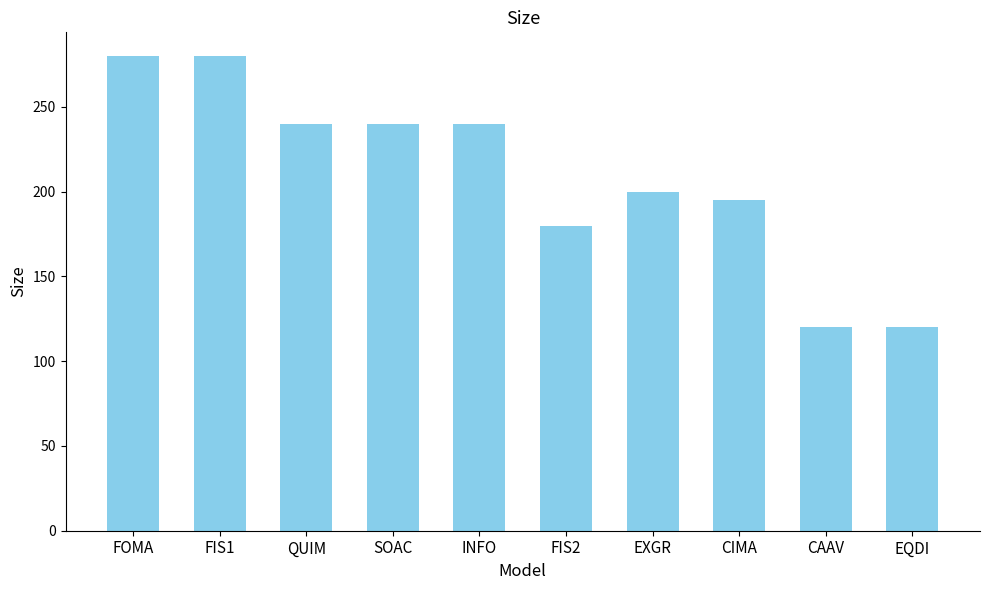

What is the maximum value shown in the chart?

280